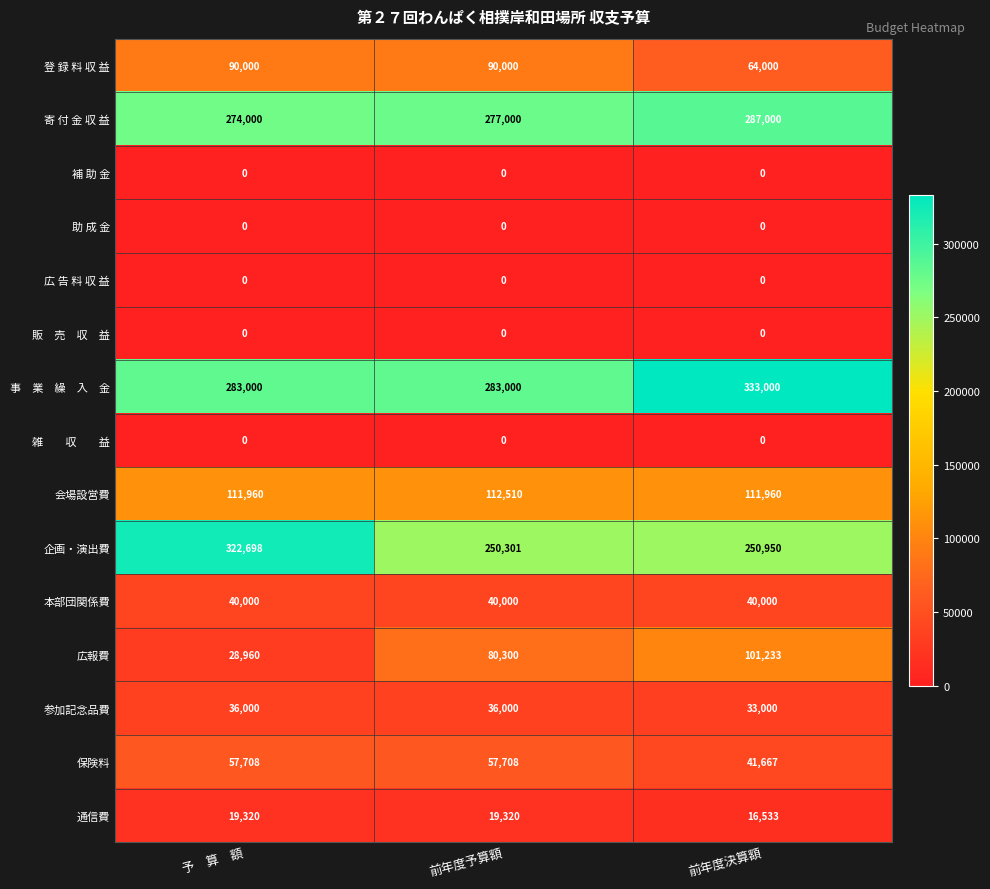

Where is 企画・演出費 nearest to the value 286499?

前年度決算額